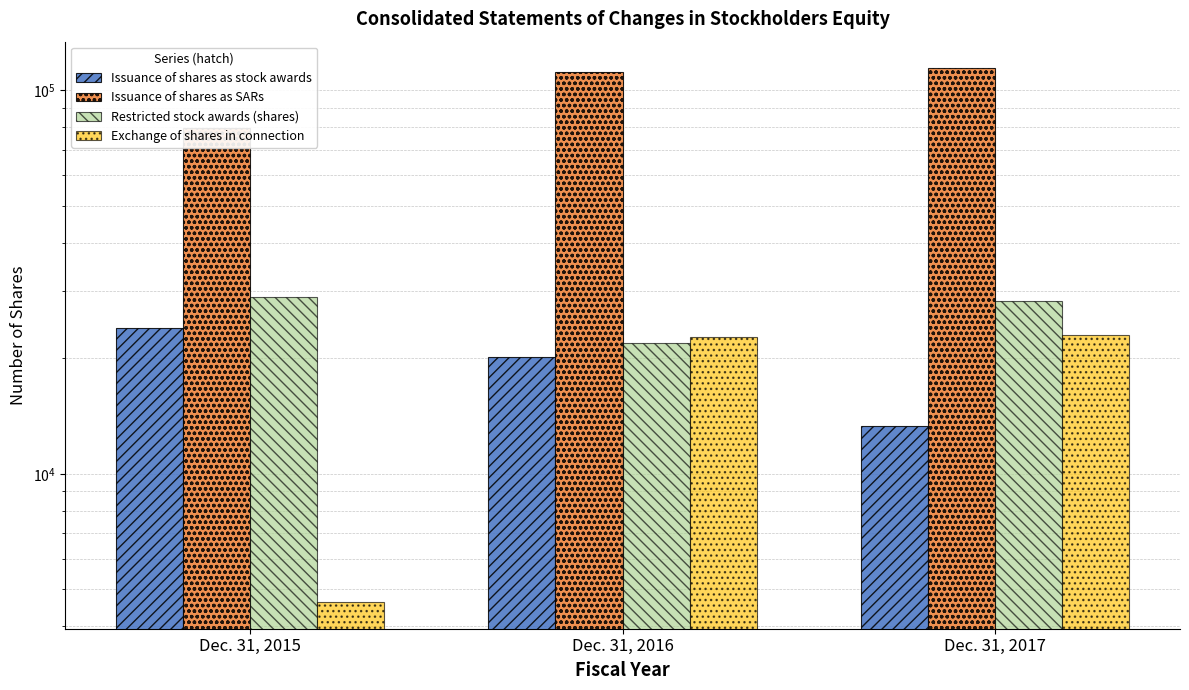

How many distinct data groups are displayed?

4